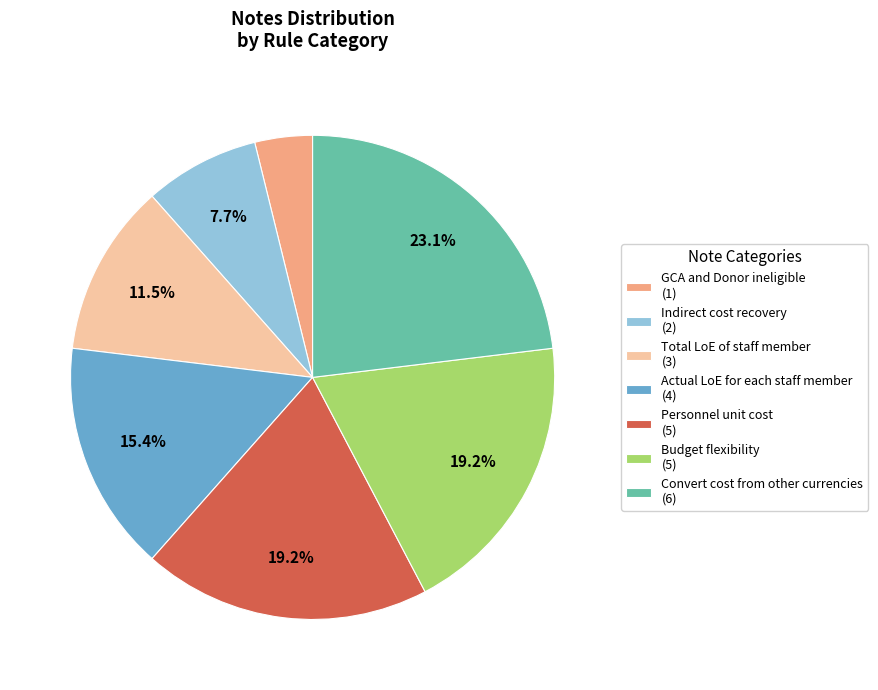

What portion of the pie excludes Actual LoE for each staff member (4)?

84.6%